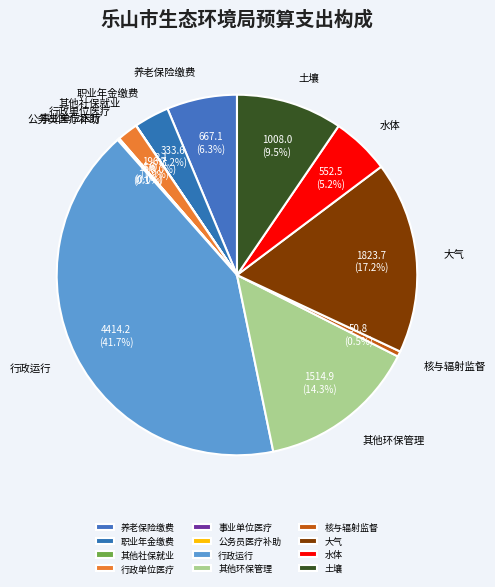

Which has a higher value, 其他环保管理 or 养老保险缴费?

其他环保管理